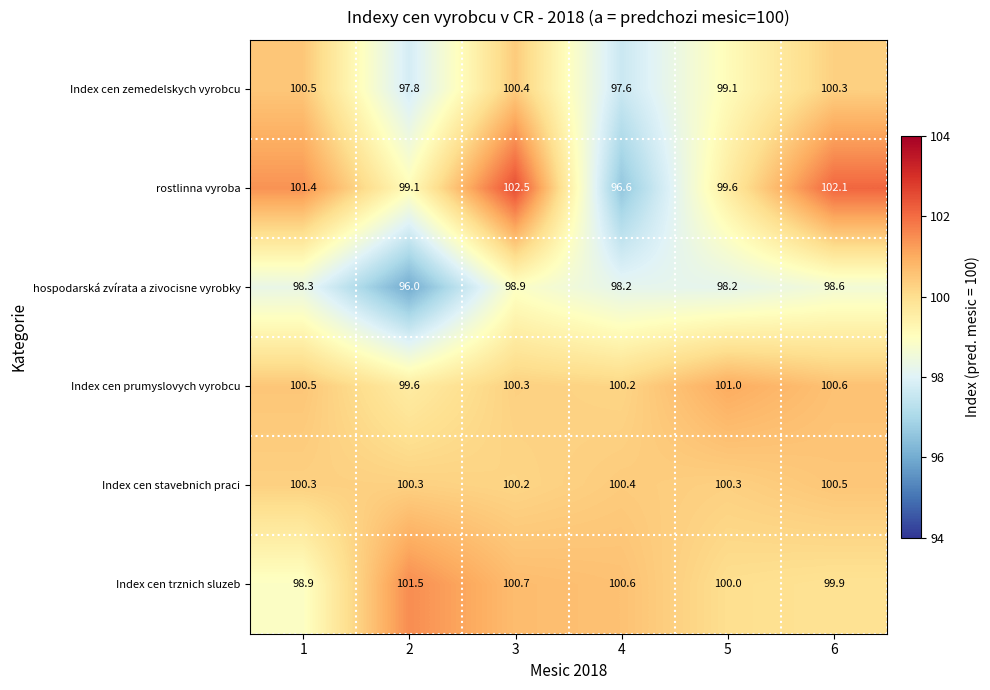

What is the minimum value for Index cen prumyslovych vyrobcu?

99.6